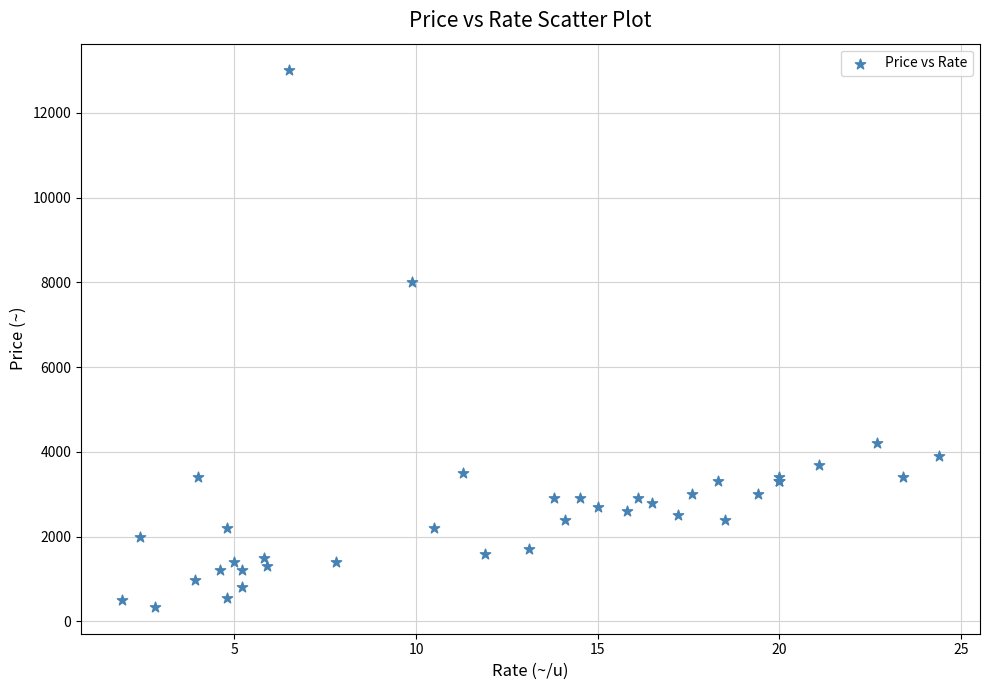

What Y value in the scatter plot is closest to 6670?

8000